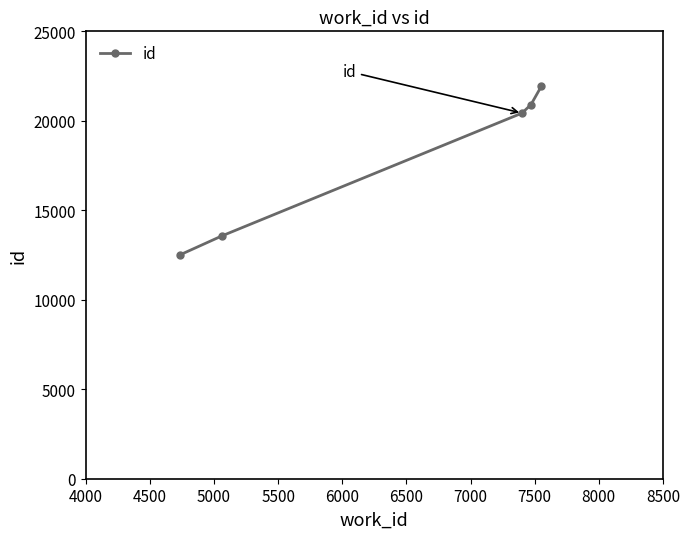

What is the value of the 5th point from the left?

21945